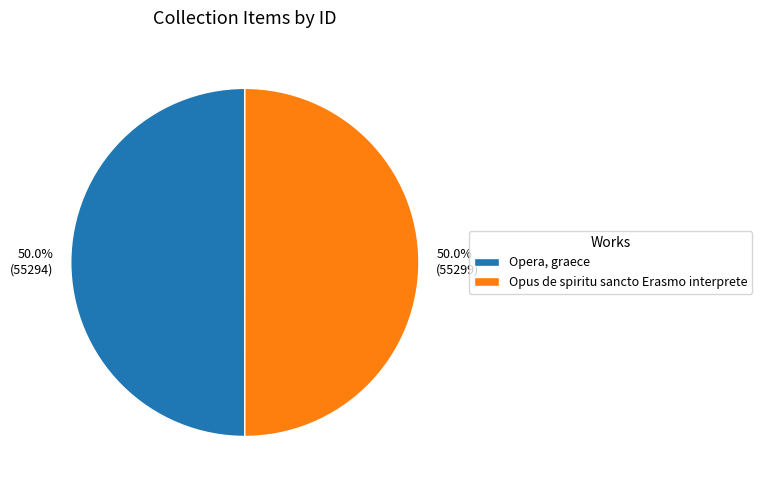

The Opera, graece slice represents 50% of the pie. True or false?

True